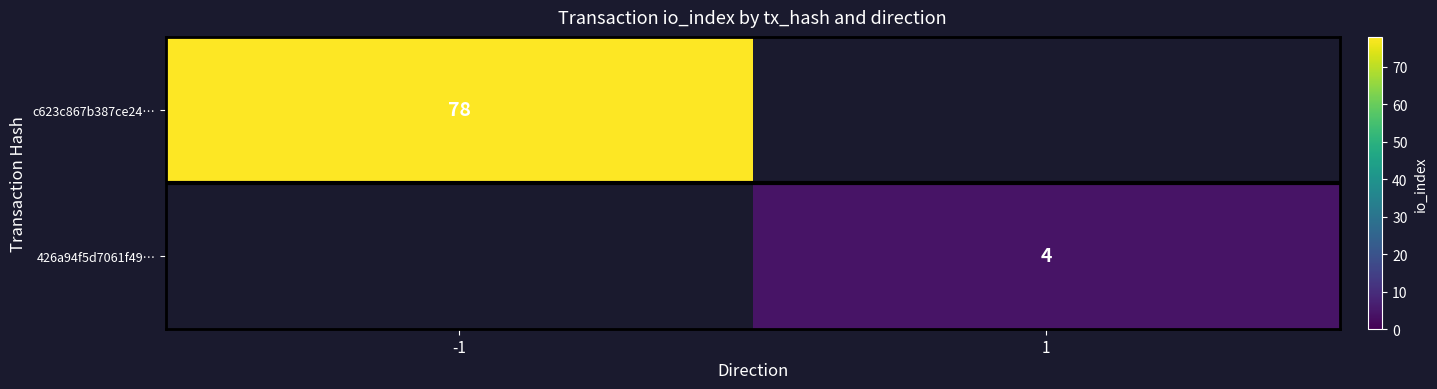

Is it true that 426a94f5d7061f49… equals 4 at 1?

True